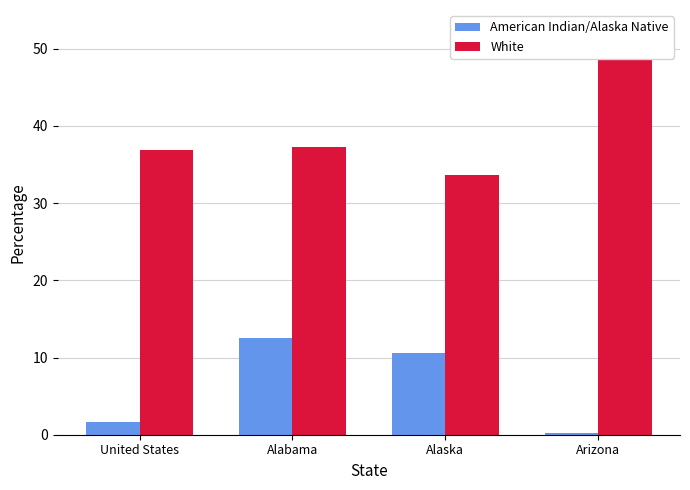

List the series in order of their peak value, highest first.

White, American Indian/Alaska Native